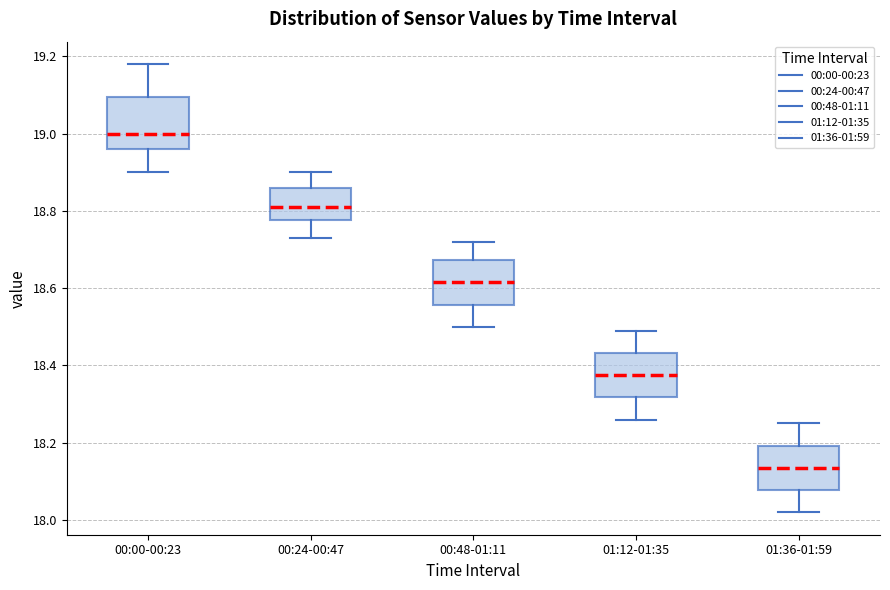

Where does the lower whisker of the box for 00:24-00:47 end on the y-axis? The values are not printed on the chart, so give them approximately, as read against the axis.

18.74